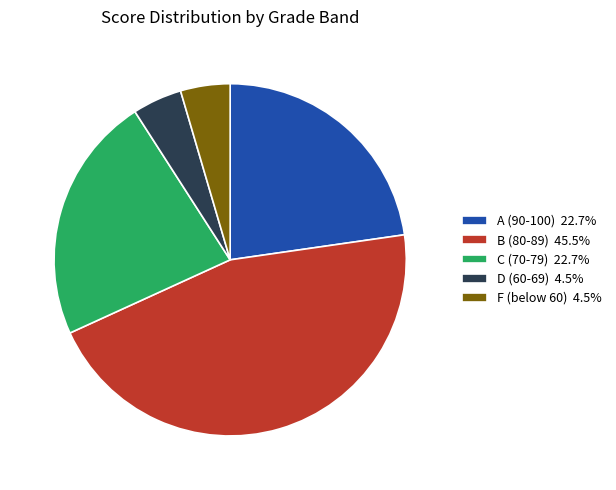

What is the ratio of the value at B (80-89) 45.5% to the value at D (60-69) 4.5%?

10.0